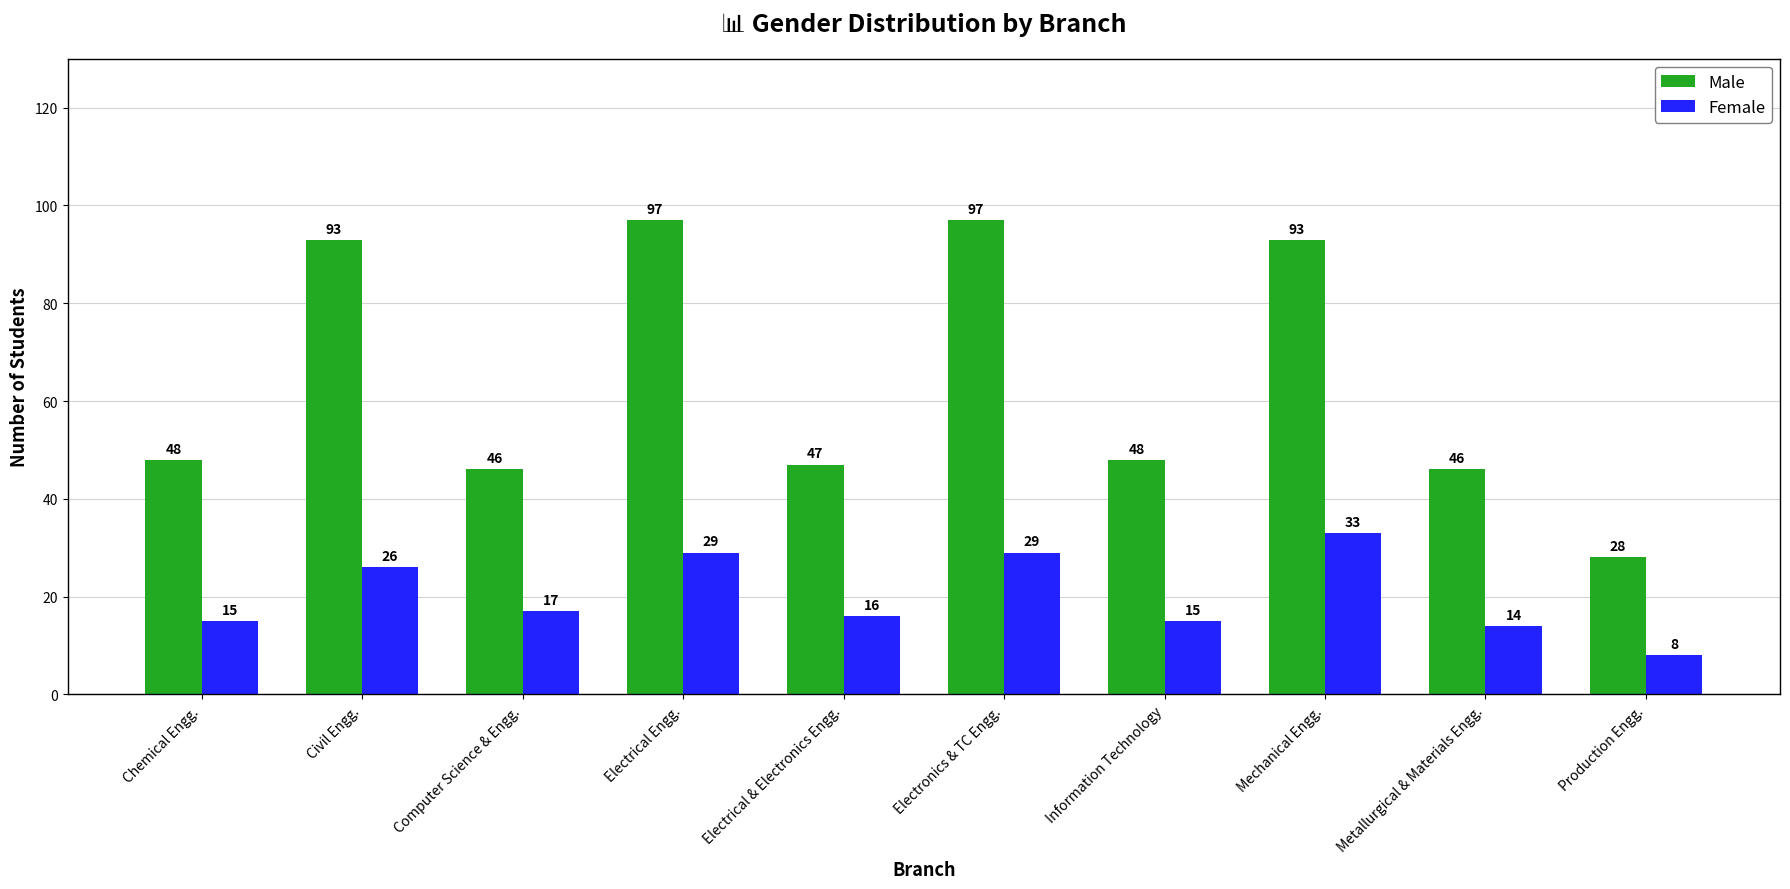

What is the average value of the Female series?

20